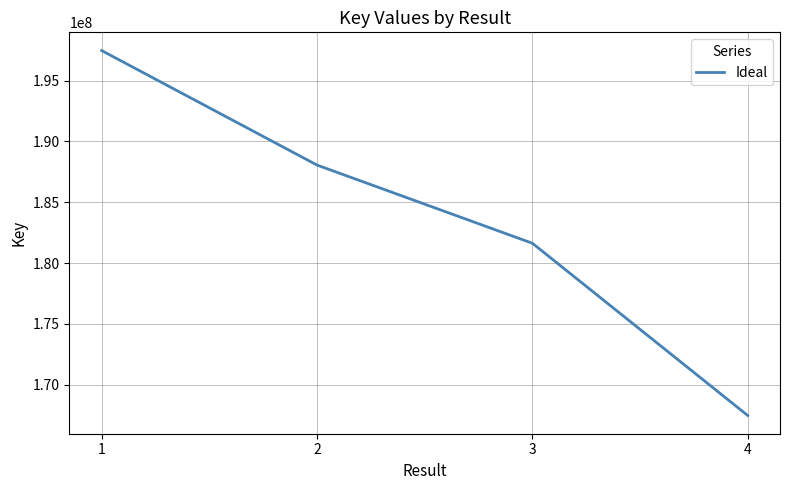

What is the difference between the second highest and second lowest values?

6432308